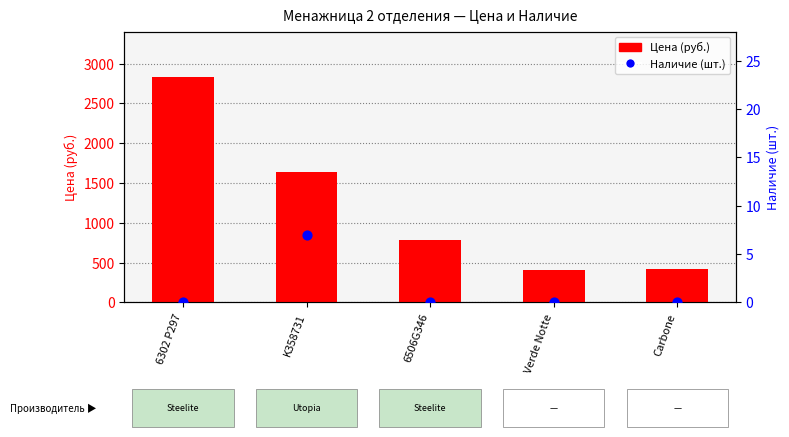

What are all the series names shown in the legend?

Цена (руб.), Наличие (шт.)